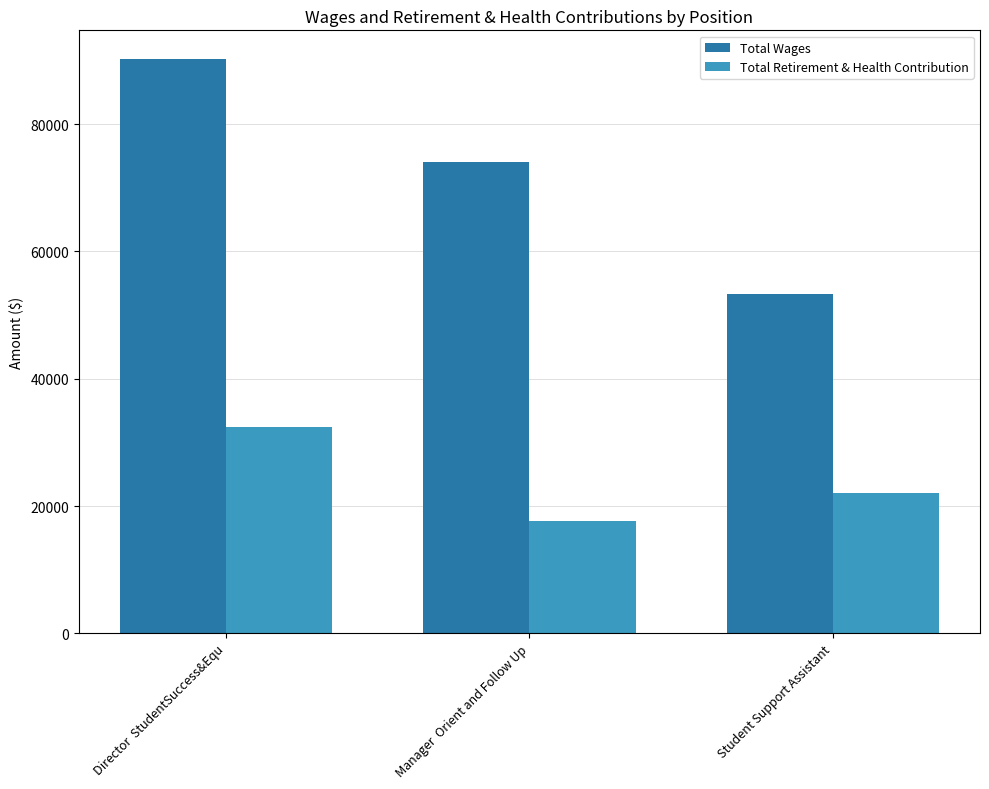

Reading right to left, extract all data points from this chart.

Total Wages: Student Support Assistant=53370	Manager  Orient and Follow Up=74063	Director  StudentSuccess&Equ=90219
Total Retirement & Health Contribution: Student Support Assistant=22012	Manager  Orient and Follow Up=17697	Director  StudentSuccess&Equ=32451